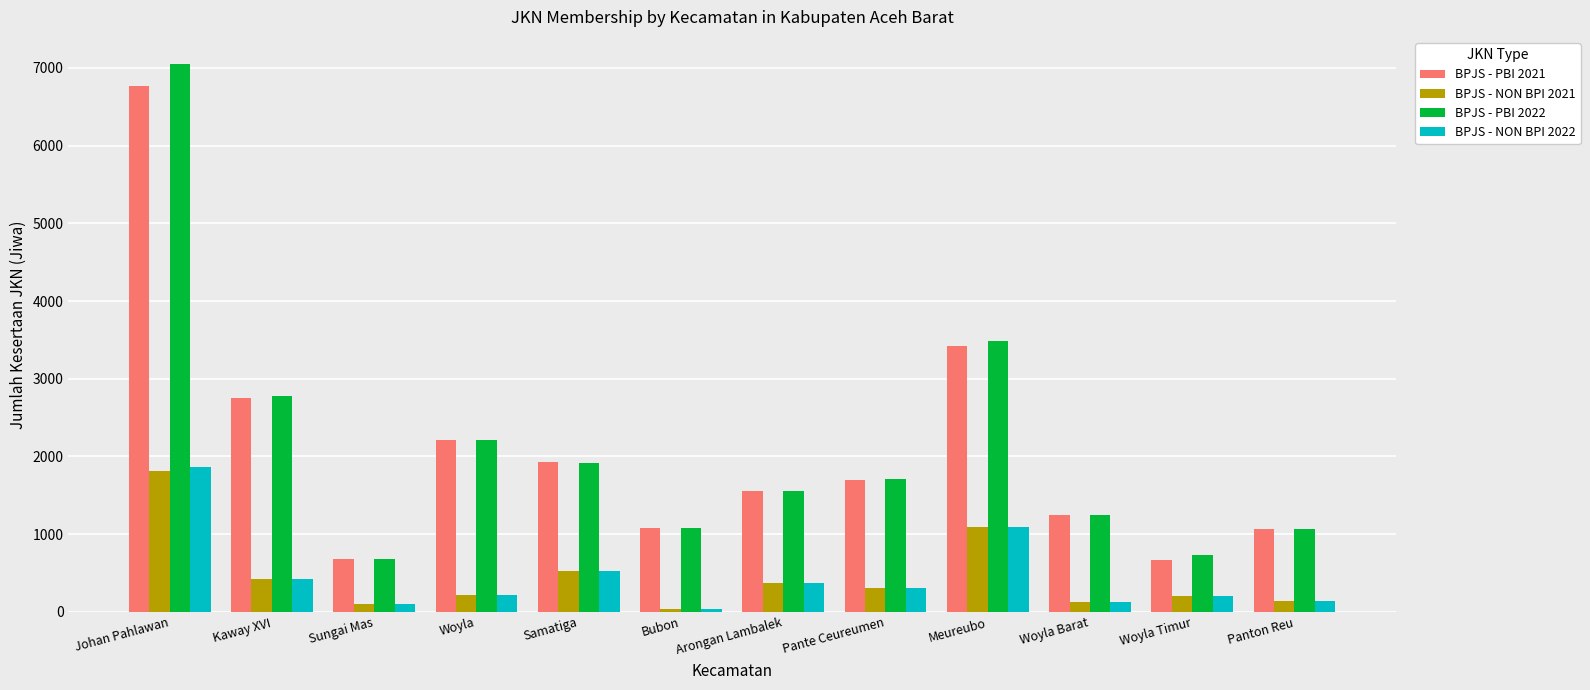

At which category is the sum across all series the highest?

Johan Pahlawan